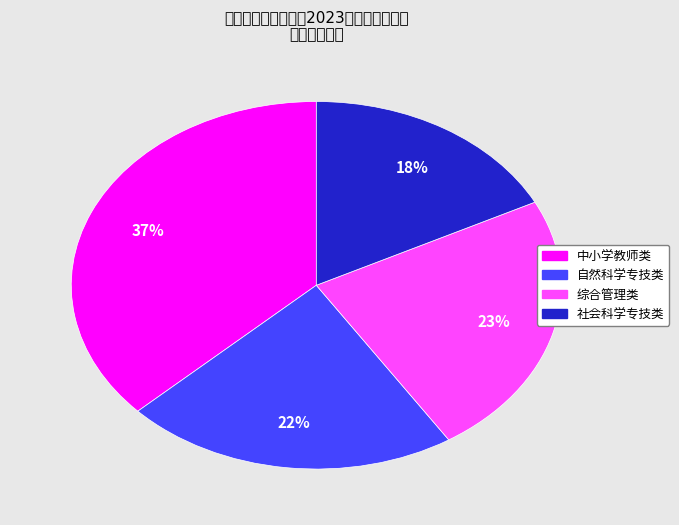

How many slices are in this pie chart?

4